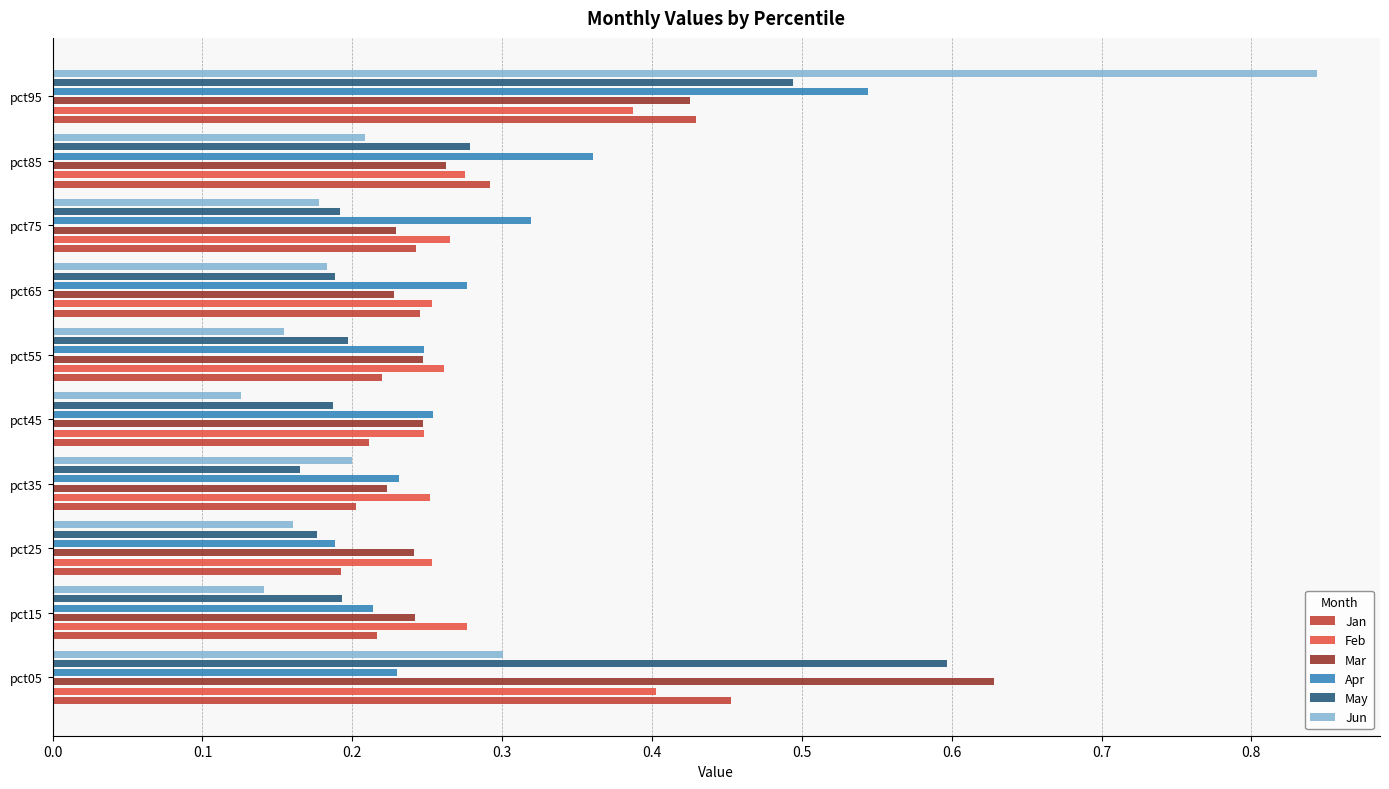

Which series has the widest spread of values?

Jun